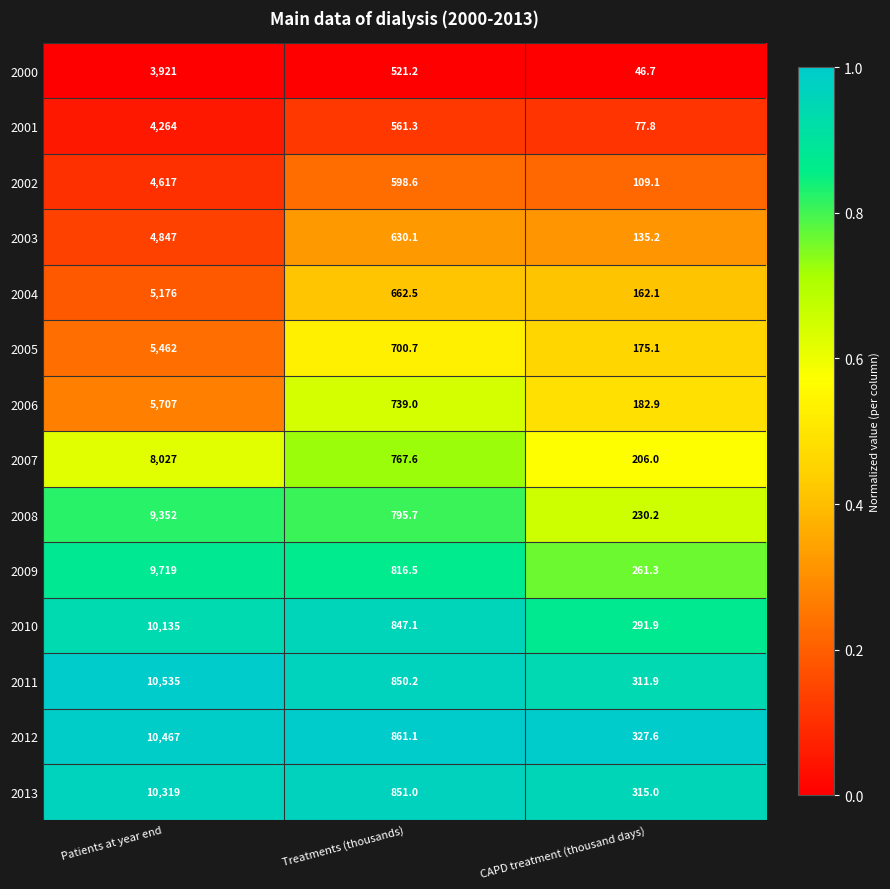

What is the greatest value displayed?

10535.0